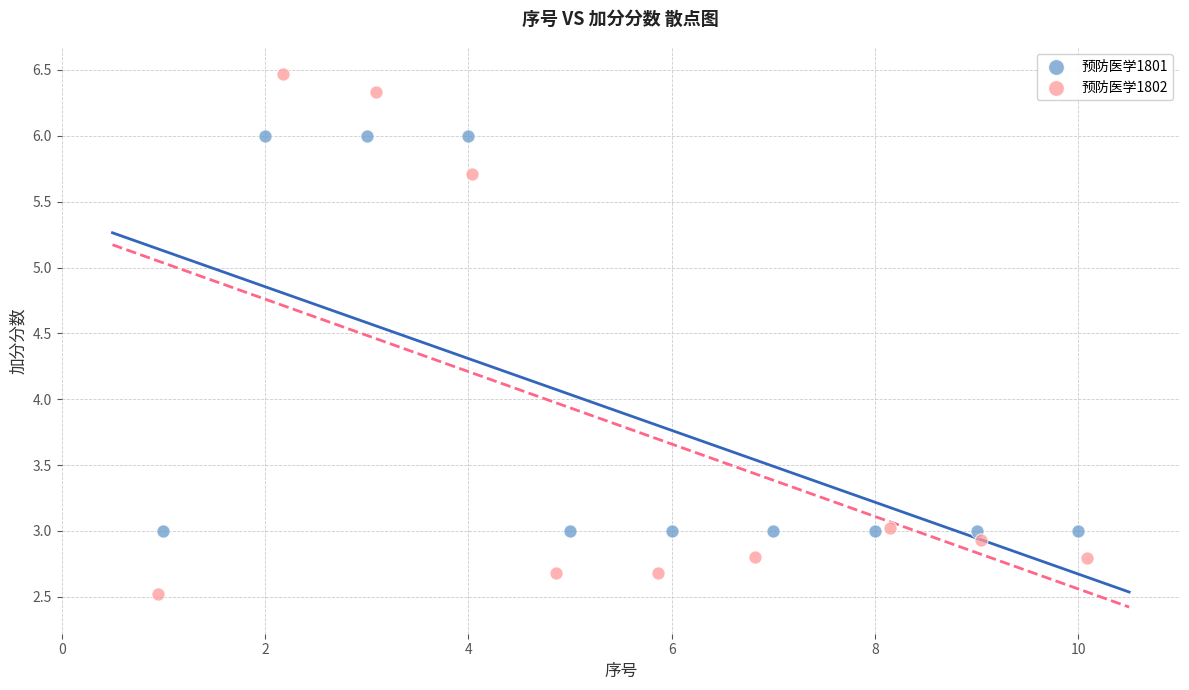

What are all the series names shown in the legend?

预防医学1801, 预防医学1802